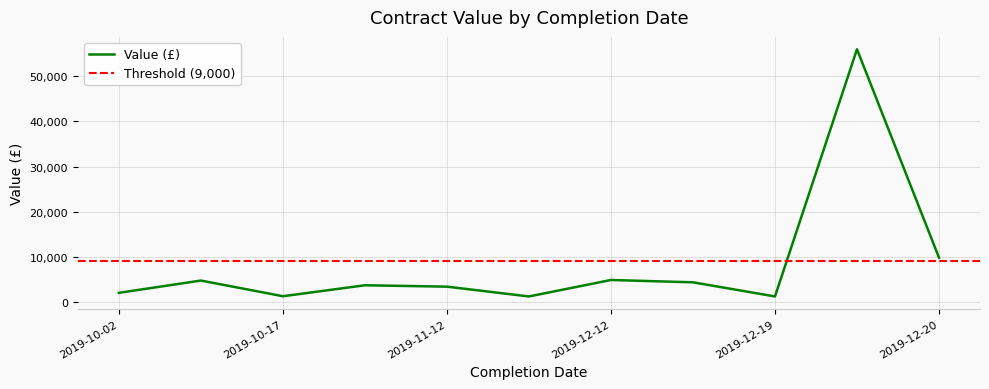

What is the maximum value for Value (£)?

56000.0